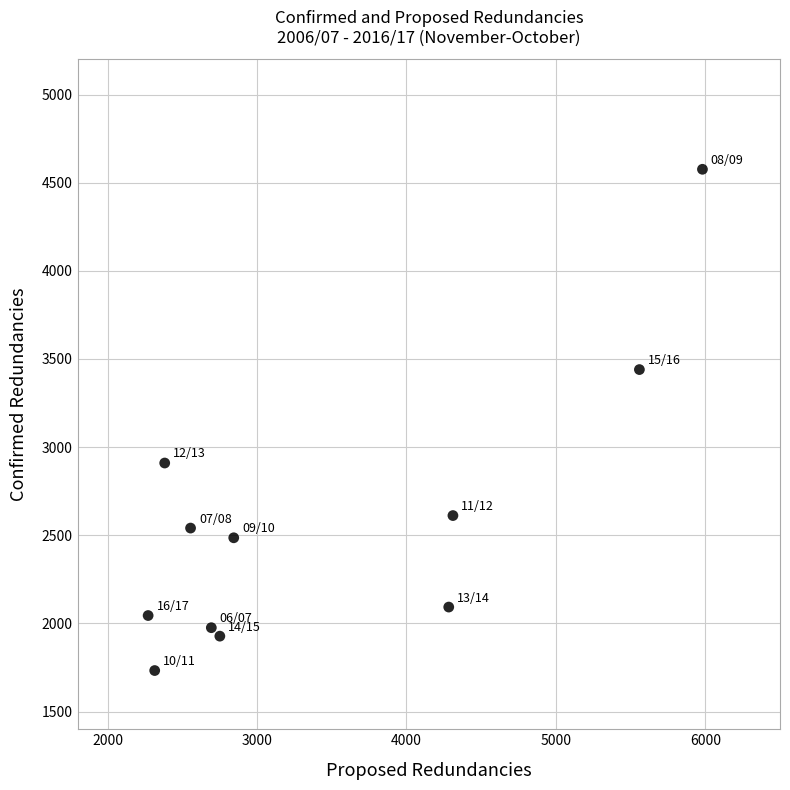

What Y value in the scatter plot is closest to 3154?

2910